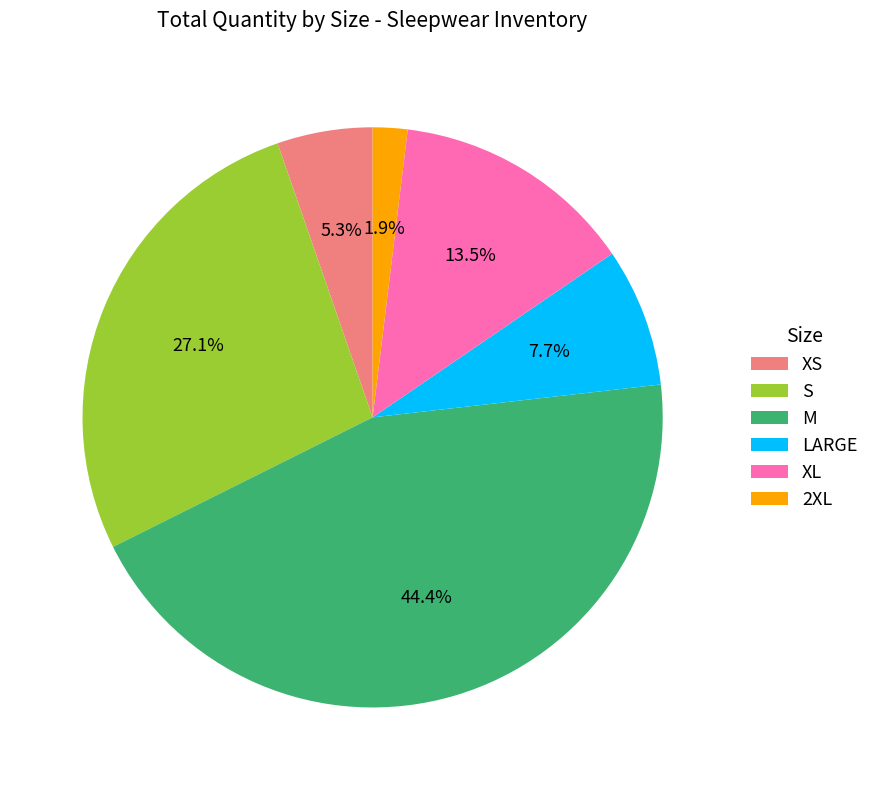

What percentage do LARGE and XS together represent?

13.0%